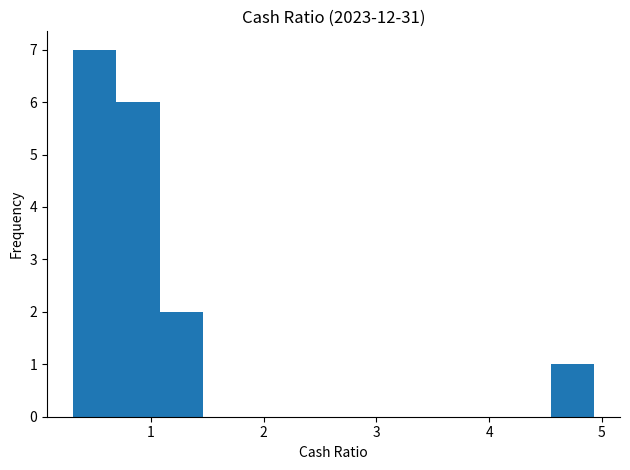

Read against the x-axis, roughly where is the centre of the tallest bar?

0.5